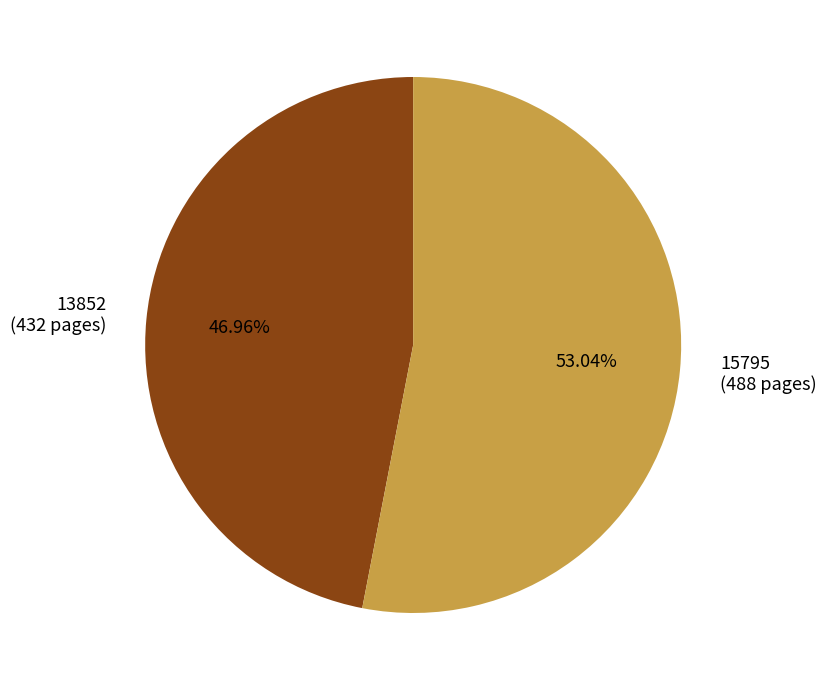

What percentage is the 15795 slice, to the nearest percent?

53%